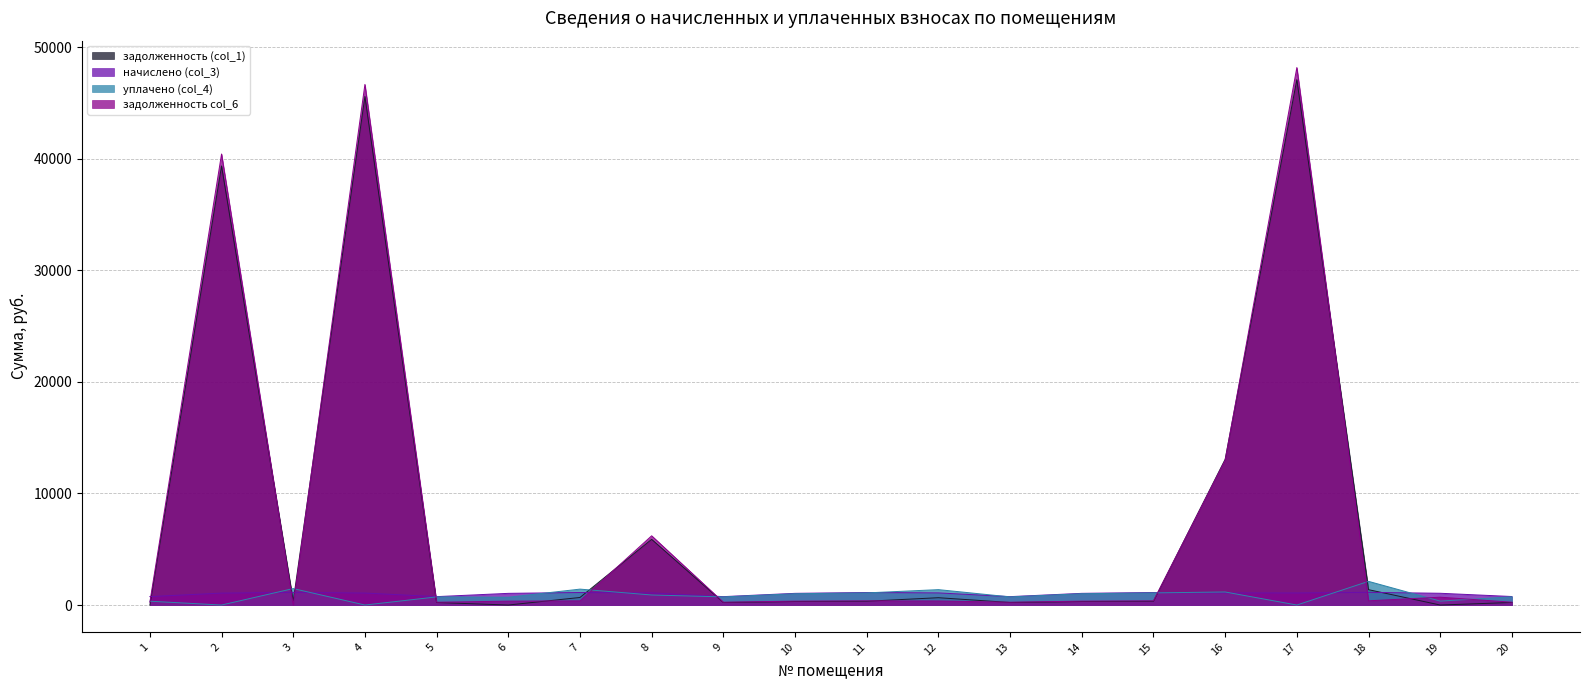

How many lines are shown in the chart?

4